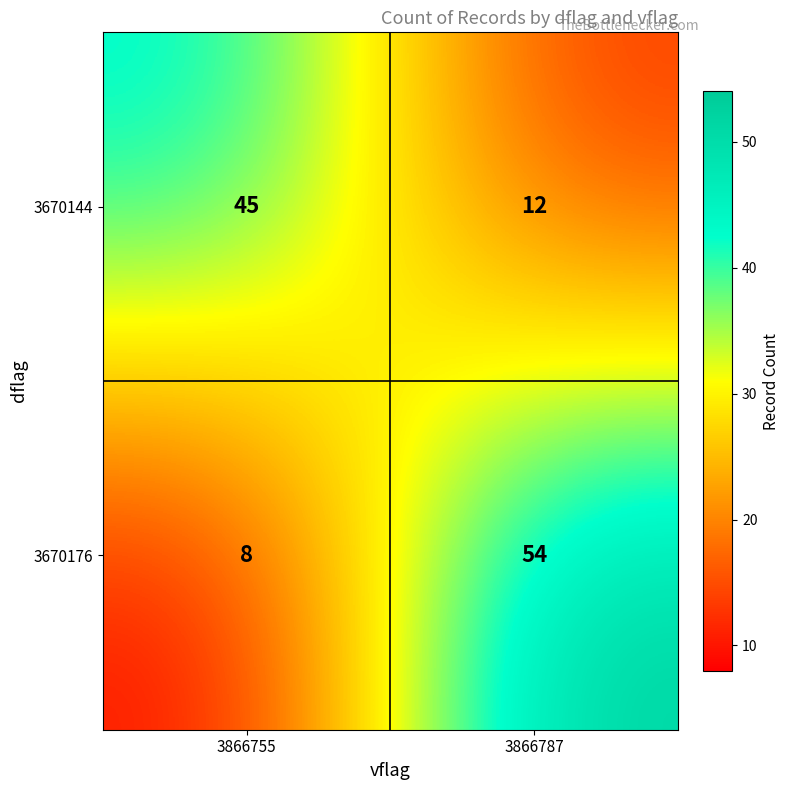

Reading left to right, transcribe all the data shown in this chart.

3670144: 45	12
3670176: 8	54